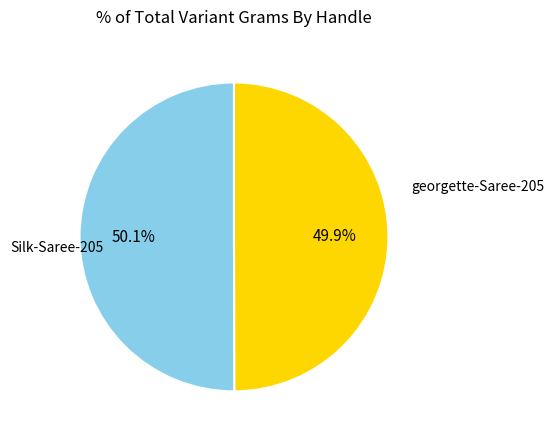

Does any single category account for the majority?

Yes